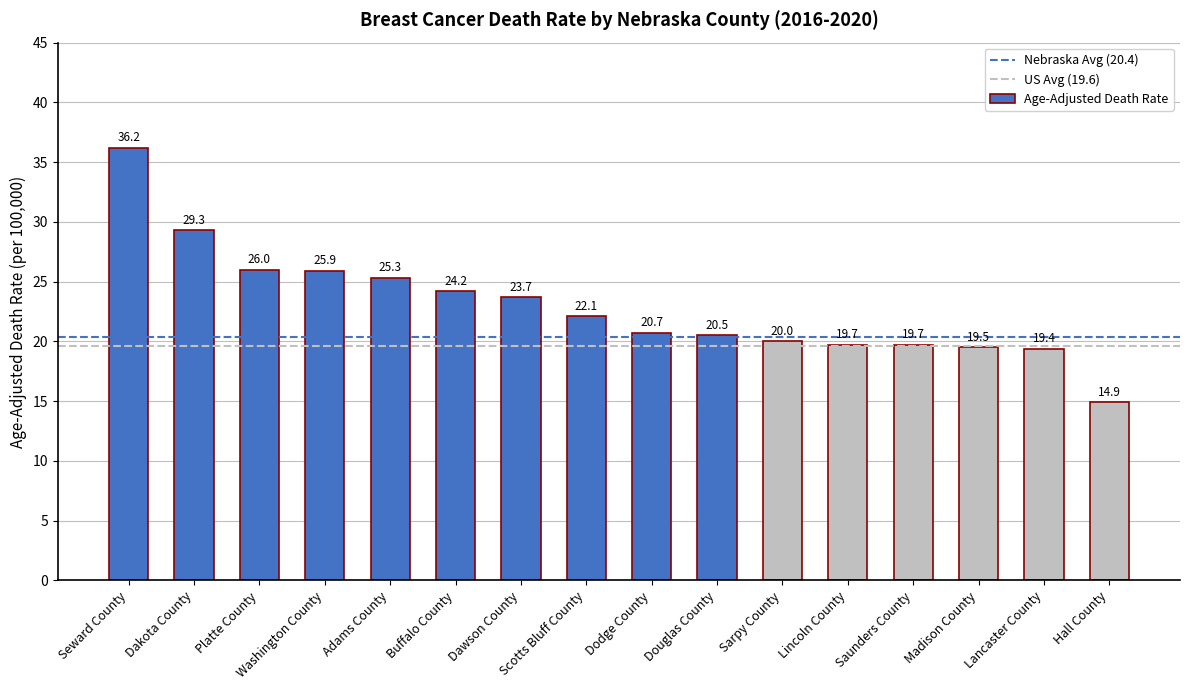

Count the number of data series in this chart.

1